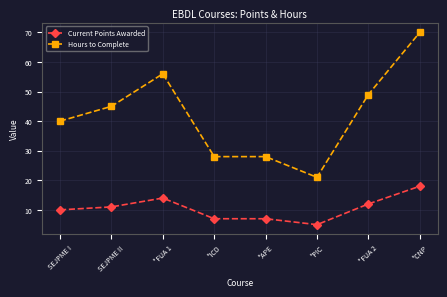

What is the label of the 1st point from the left?

SEJPME I